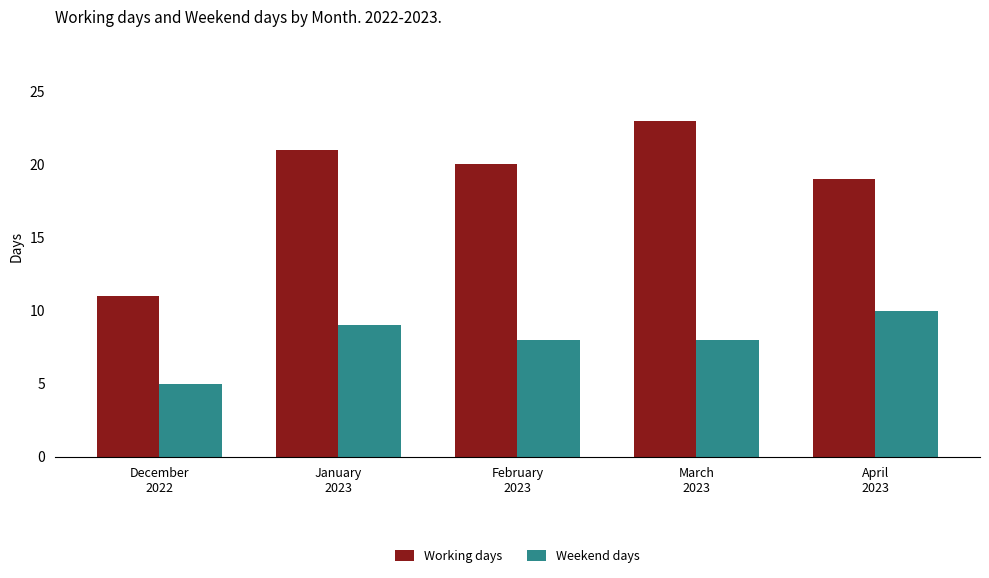

Does the chart contain any negative values?

No